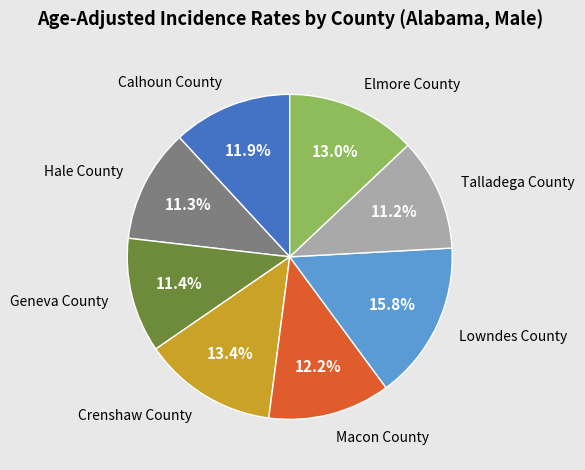

Is it true that Elmore County is 24% of the pie?

False